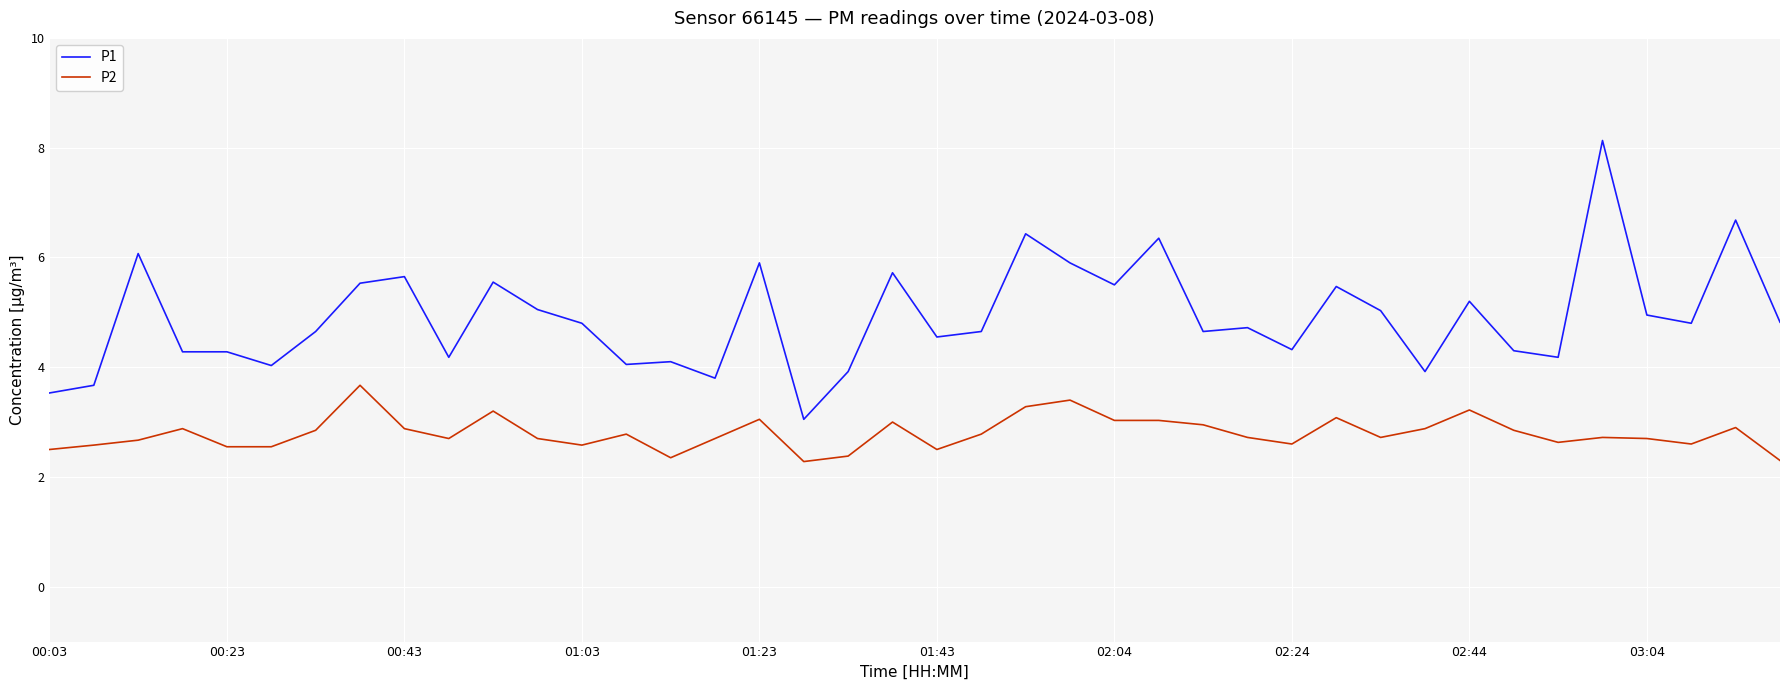

What is the highest value of the P2 series?

3.7